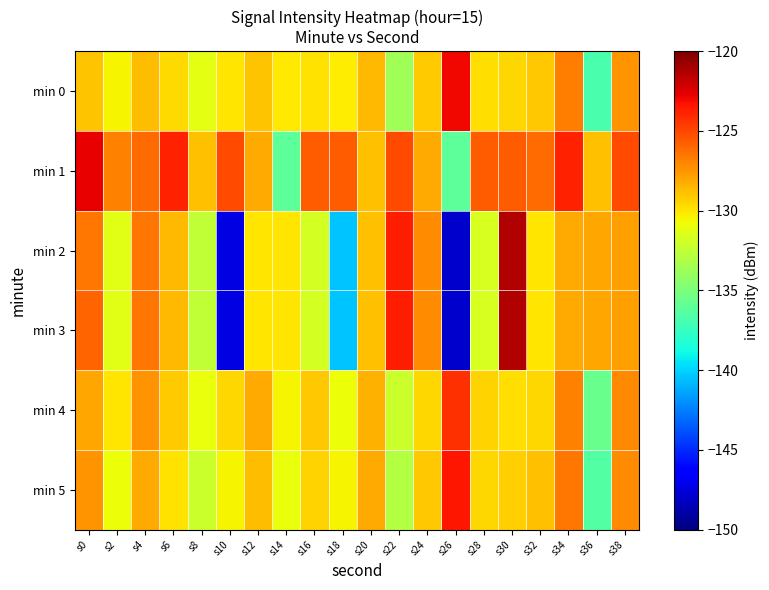

At which category is the sum across all series the highest?

s30